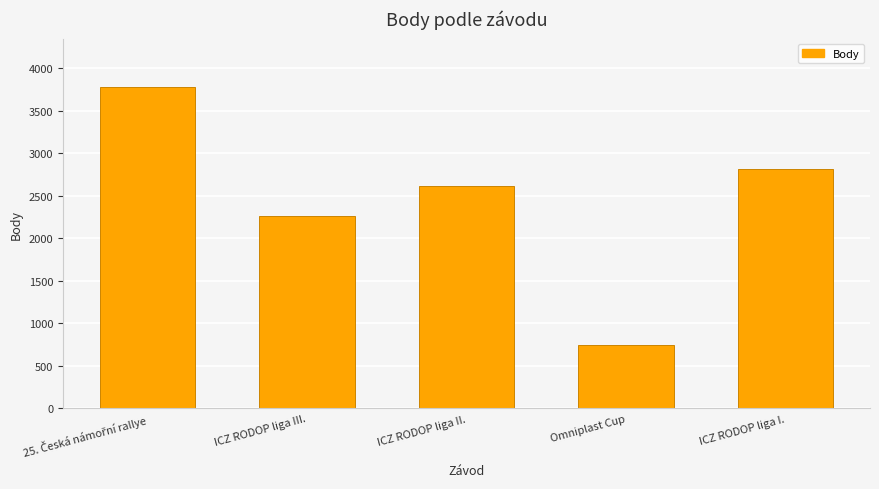

What is the label of the 2nd bar from the left?

ICZ RODOP liga III.